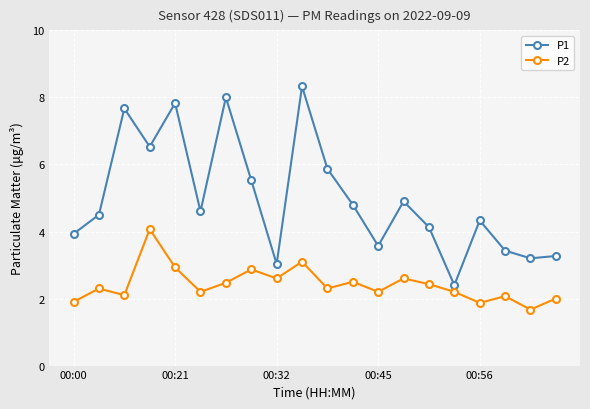

How many values in the P1 series are below 4?

7